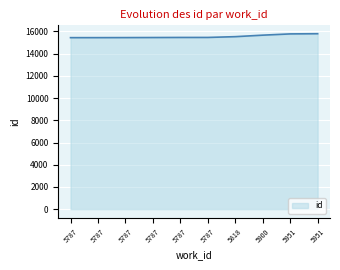

What is the difference between the maximum and second lowest values?

353